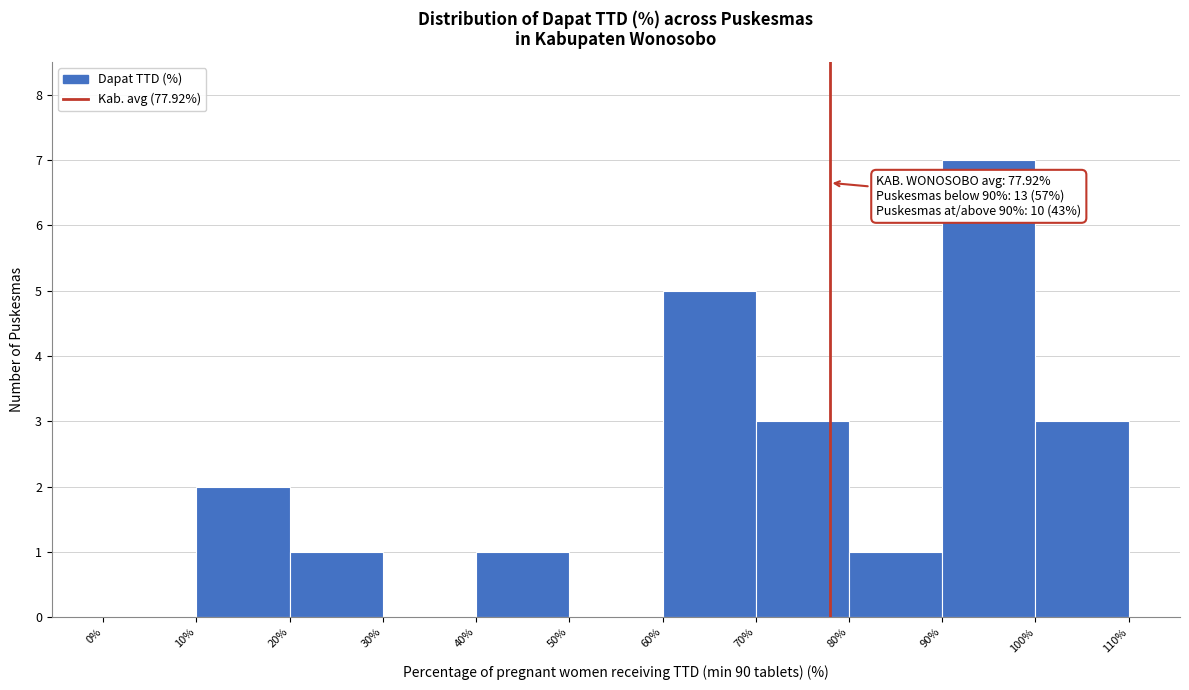

Over which range of the x-axis is the bar tallest?

90% to 100%